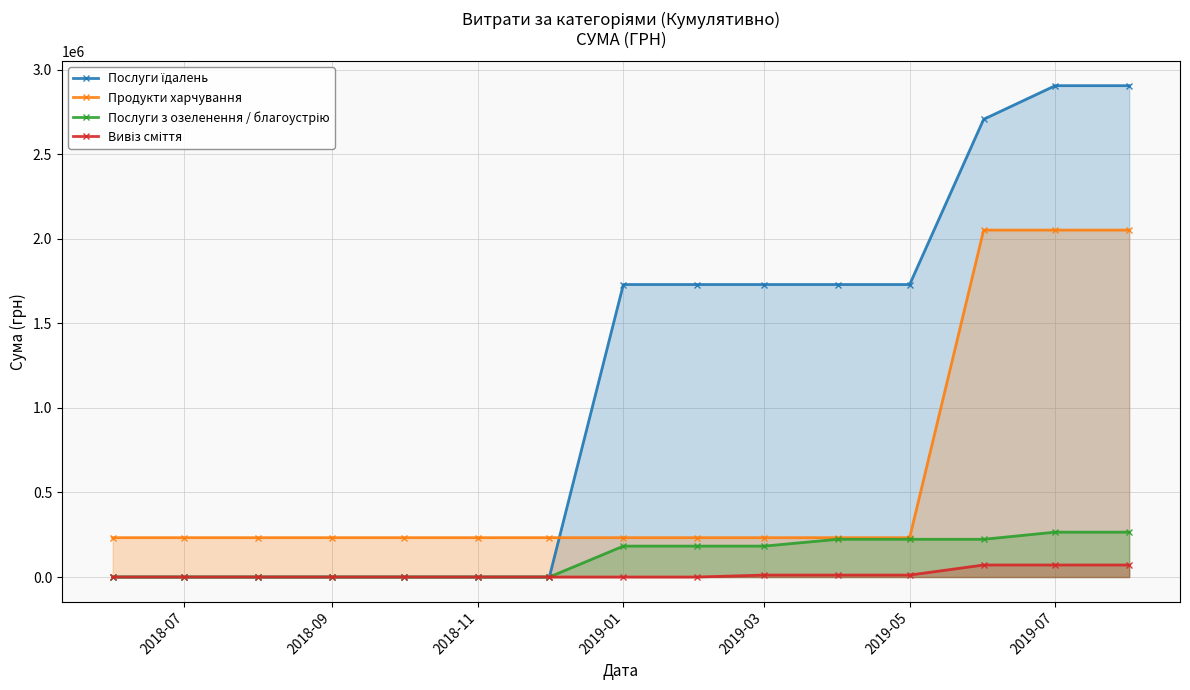

How many lines are shown in the chart?

4